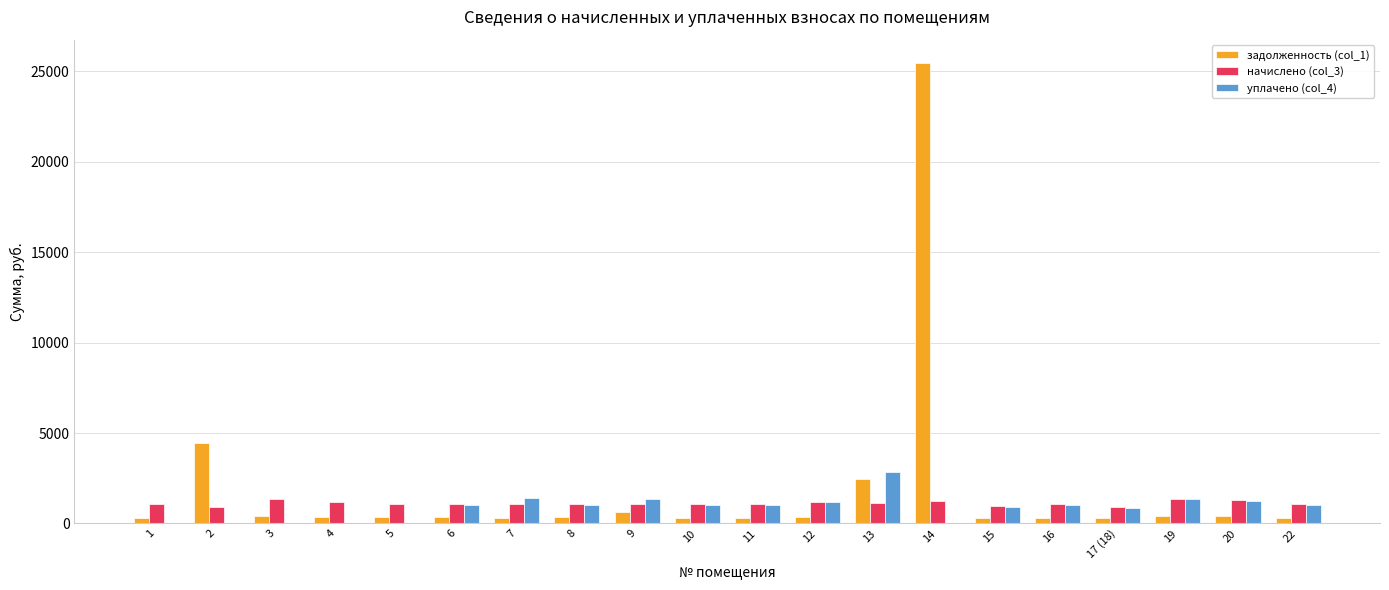

At which category is the sum across all series the highest?

14